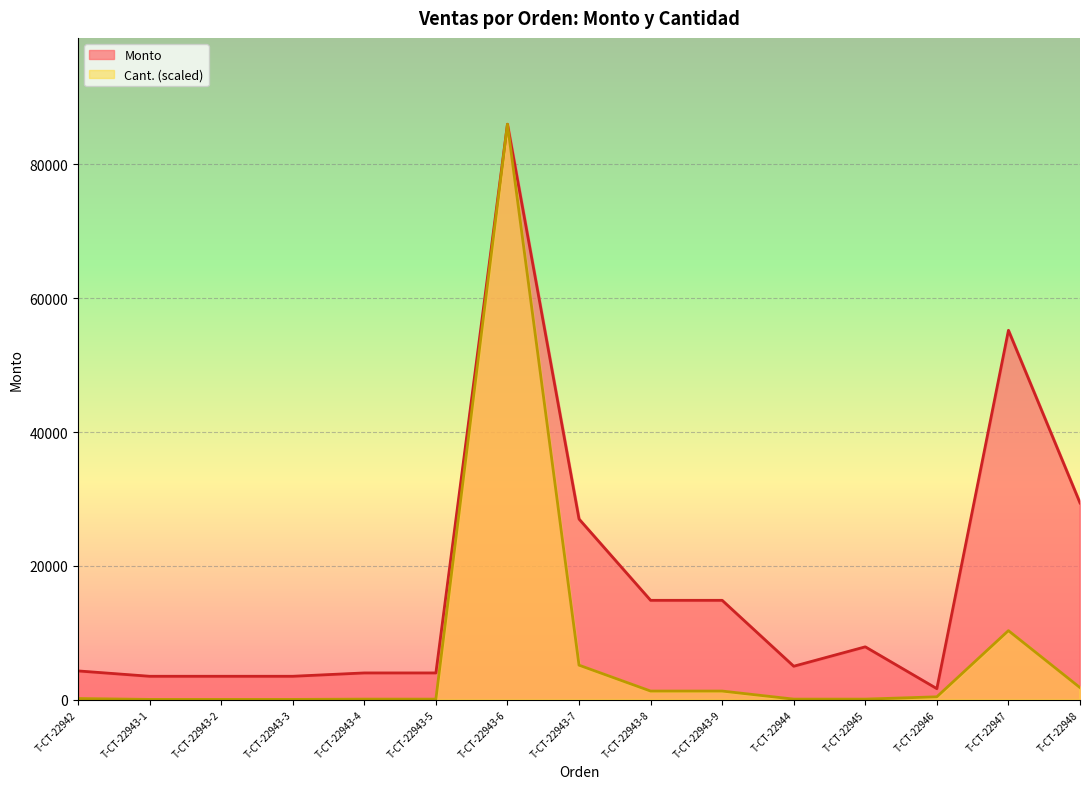

The value of Monto at T-CT-22943-8 is 14850. True or false?

True